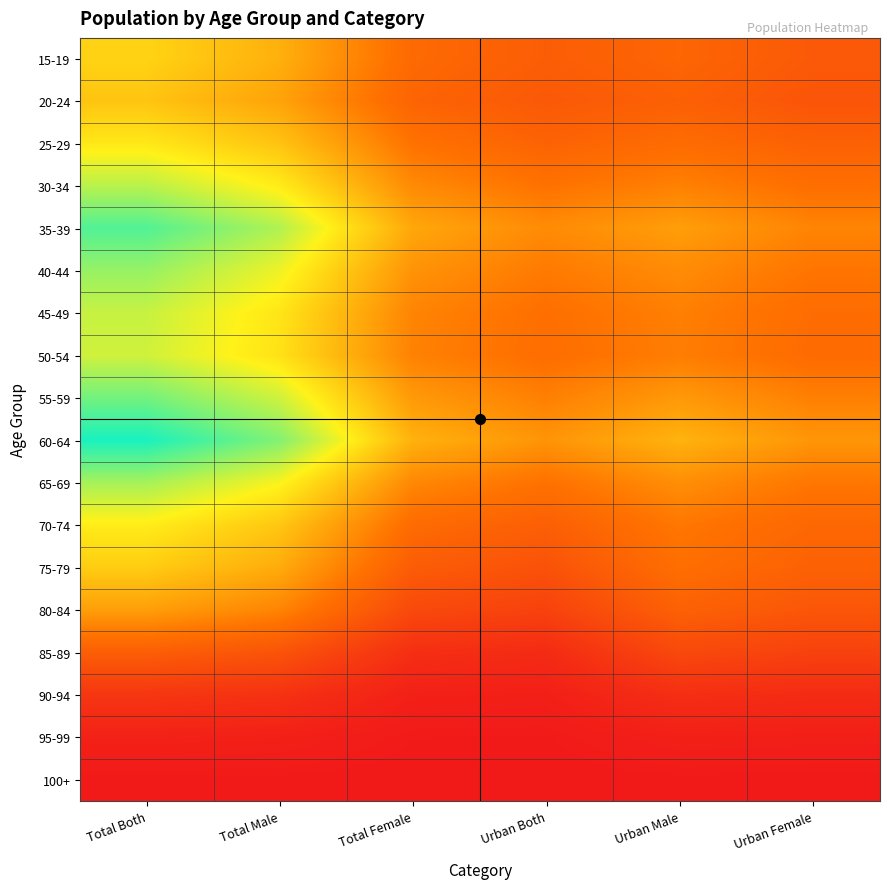

The value of 95-99 at Total Male is 0.0. True or false?

False